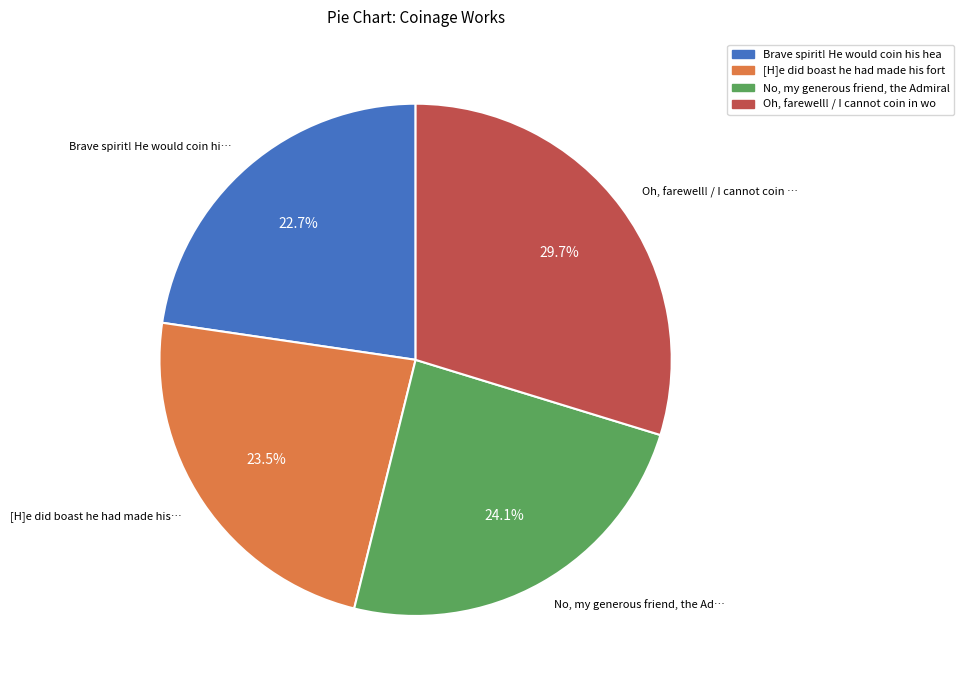

Does any single category account for the majority?

No